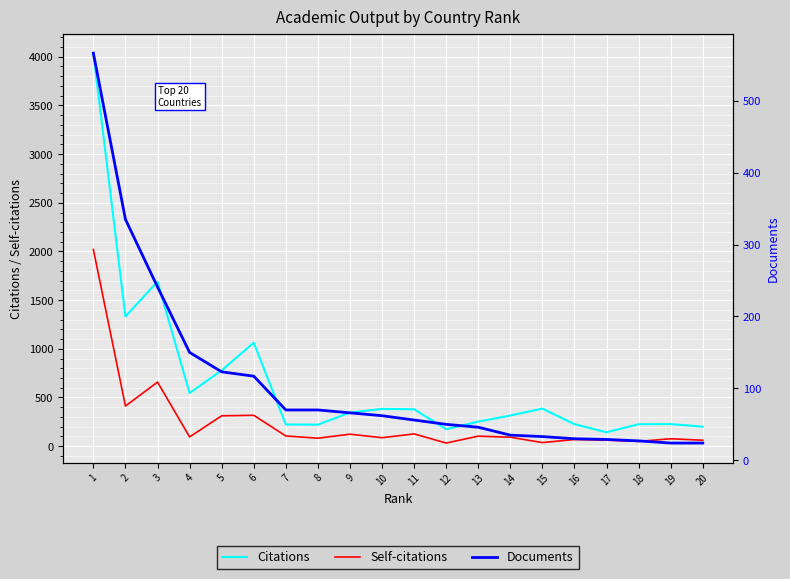

Is it true that Citations equals 1690 at 3?

True